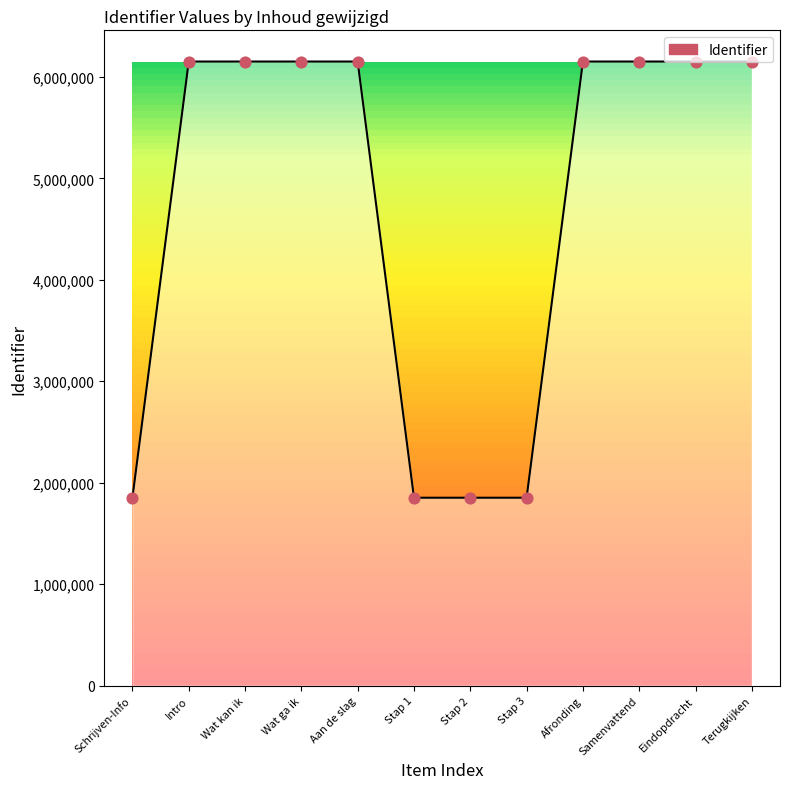

Which has a higher value, Samenvattend or Stap 1?

Samenvattend